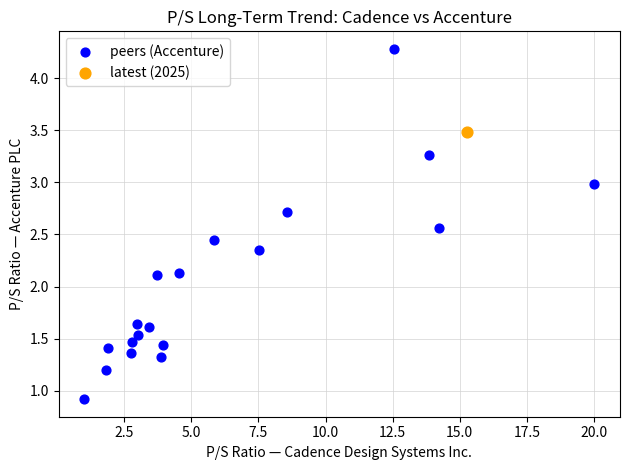

What are all the series names shown in the legend?

peers (Accenture), latest (2025)